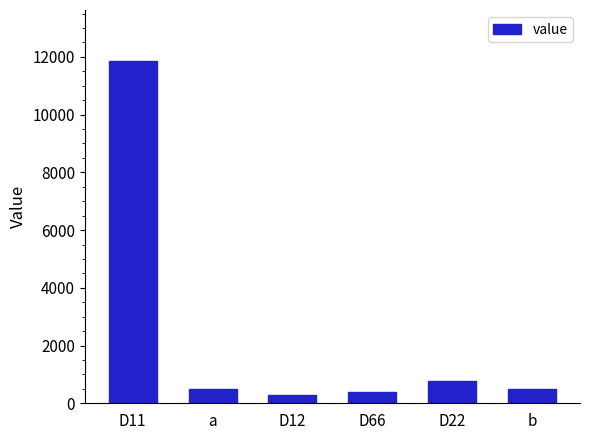

Does the chart contain stacked bars?

No